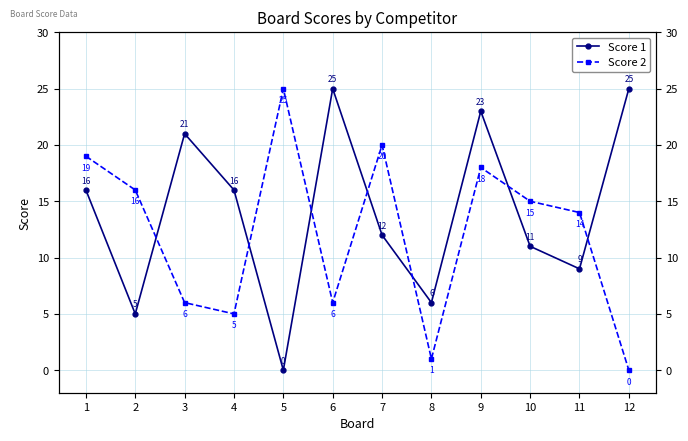

What is the total value across all series at 7?

32